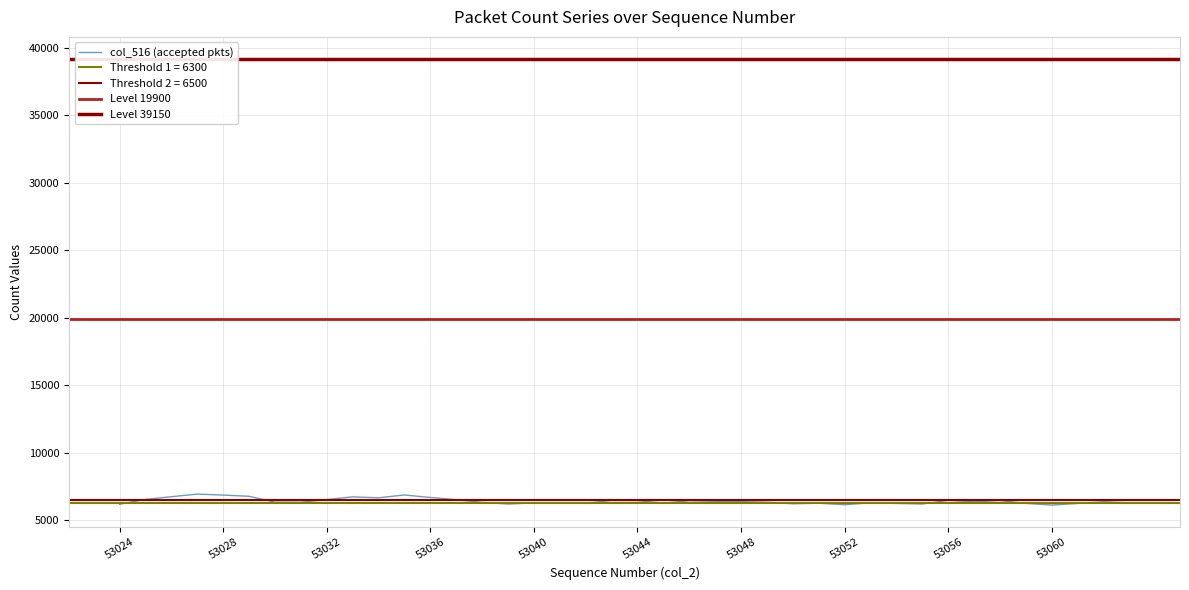

What is the lowest value of the col_516 (accepted pkts) series?

6133